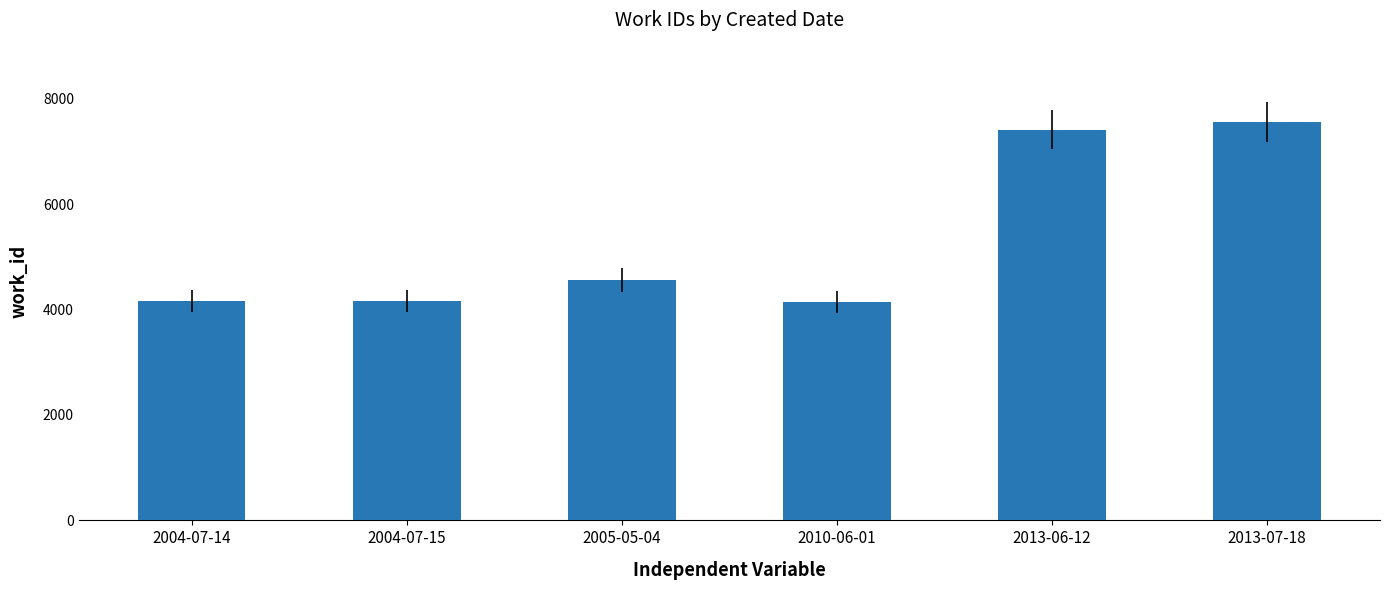

Where is the data nearest to the value 5843?

2005-05-04